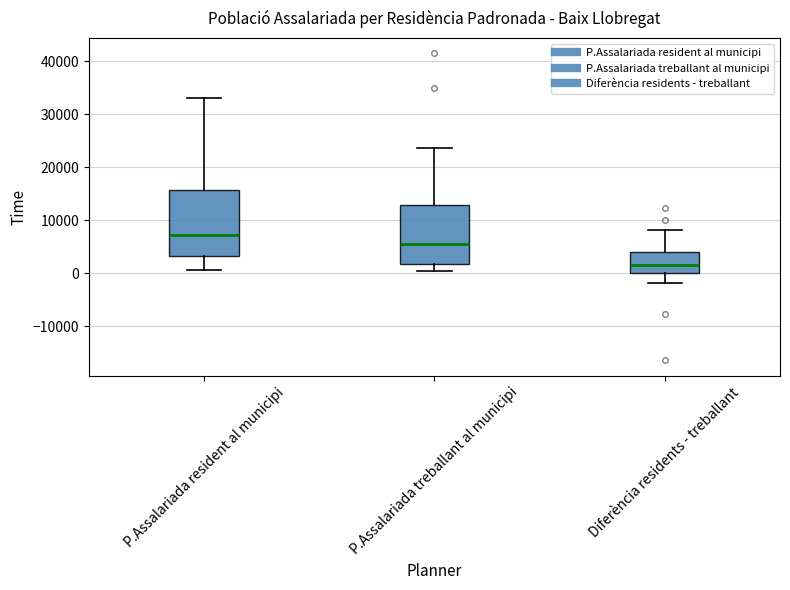

Which box has the highest median line?

P.Assalariada resident al municipi